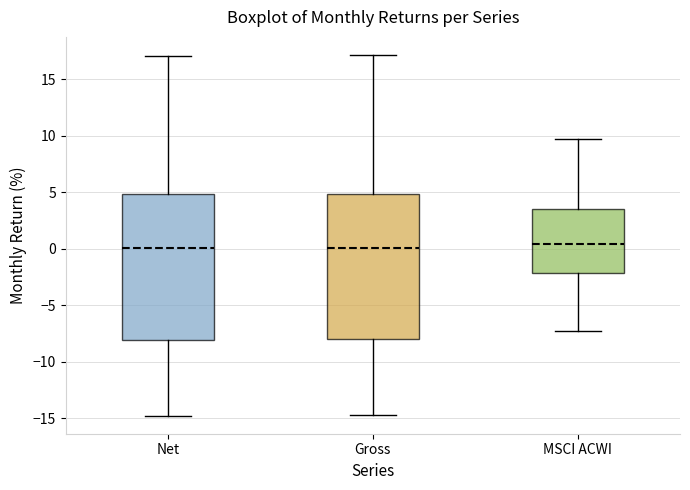

Reading left to right, transcribe this box plot: for each box, give where its median line is, the range the box spans, and where its two whiskers end, as read against the y-axis. The values are not printed on the chart, so give them approximately, as read against the axis.

Net: median 0.0, box -8.0 to 5.0, whiskers -15.0 to 17.0
Gross: median 0.0, box -8.0 to 5.0, whiskers -14.5 to 17.0
MSCI ACWI: median 0.5, box -2.0 to 3.5, whiskers -7.5 to 9.5